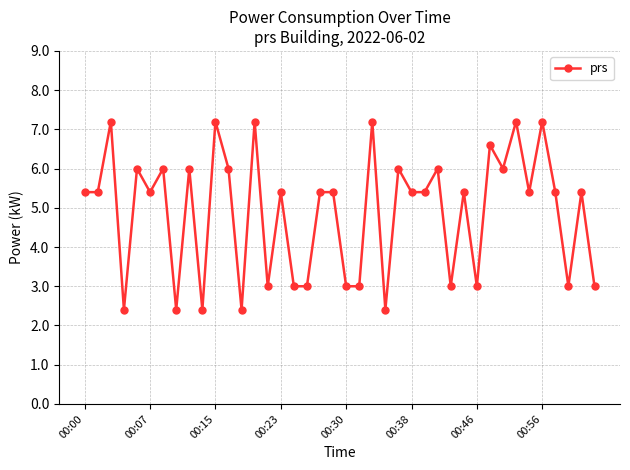

What is the value of the 33rd point from the left?

6.0